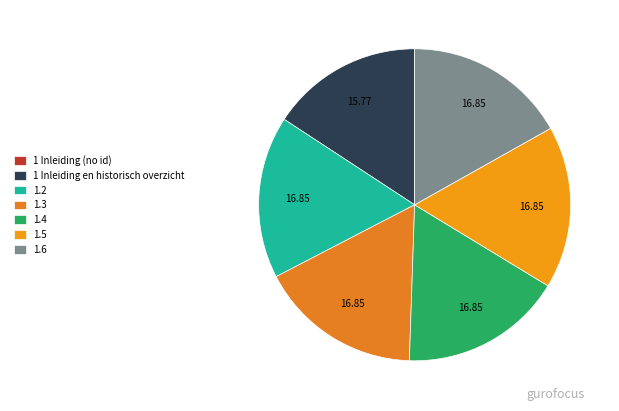

Is 1.5 the majority of the pie?

No